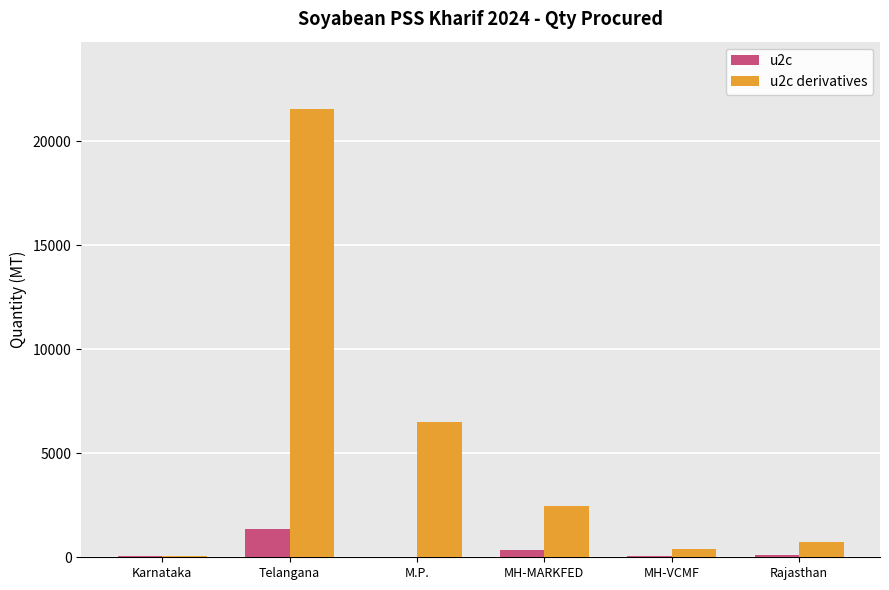

How many groups of bars are there?

6